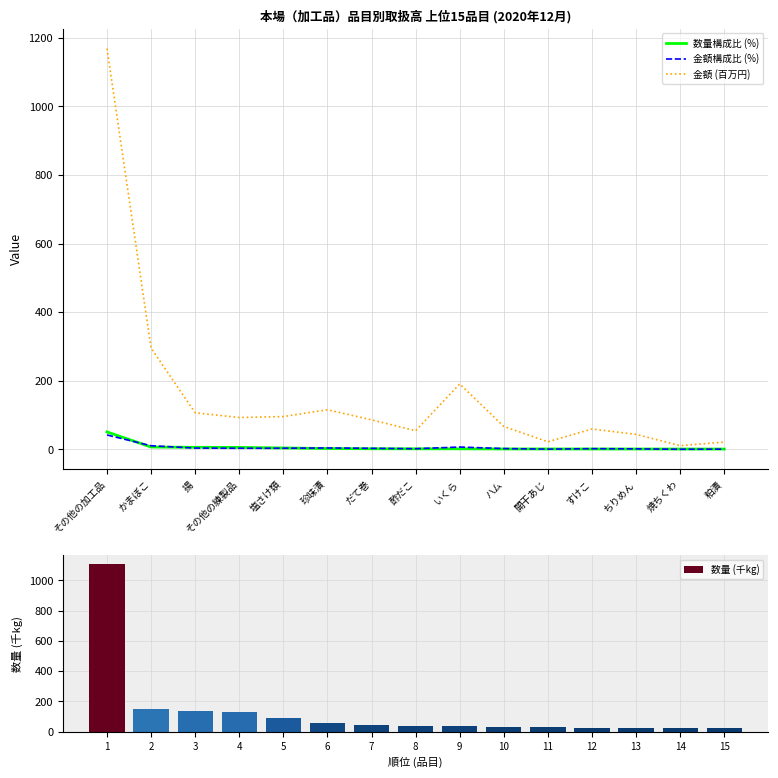

At how many categories does at least one series exceed 766?

1